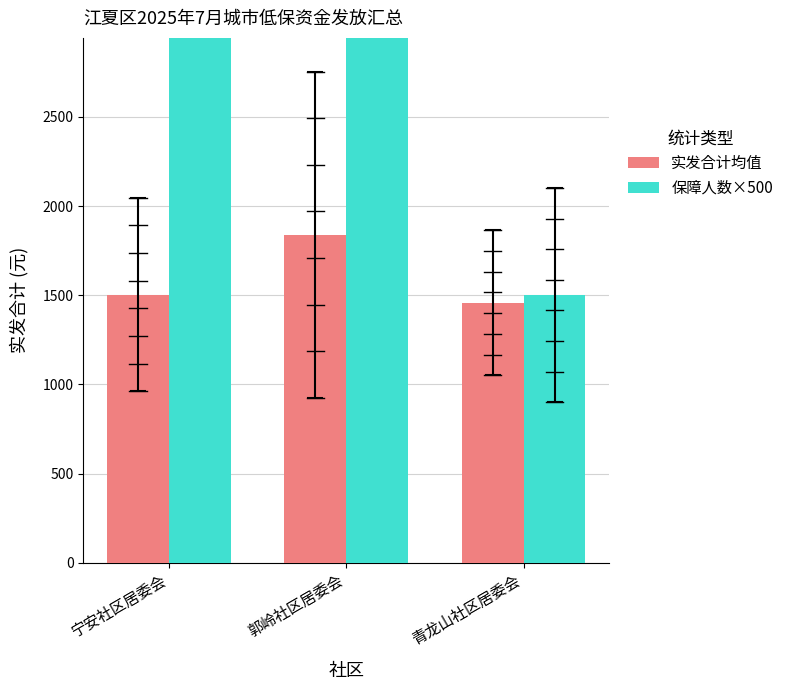

Between 郭岭社区居委会 and 青龙山社区居委会, which series saw the biggest shift?

保障人数×500